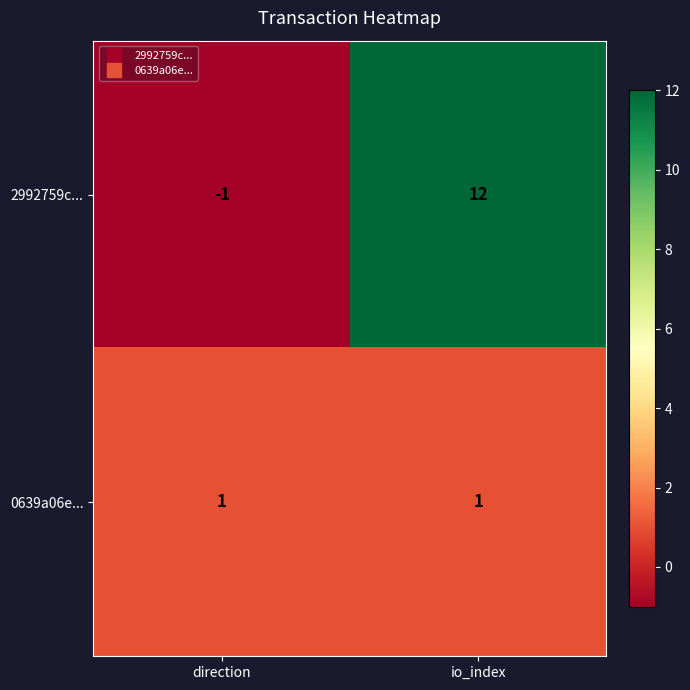

How many series are shown in this chart?

2